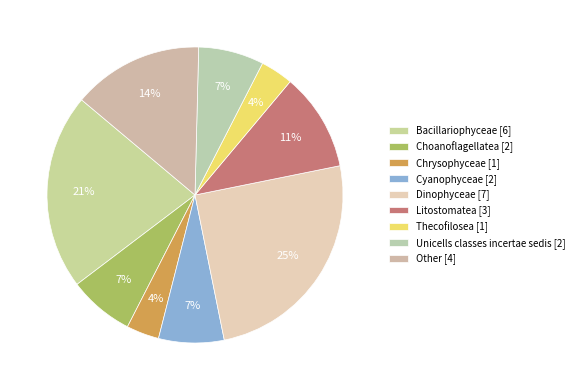

To the nearest percent, what is the average slice percentage?

11%